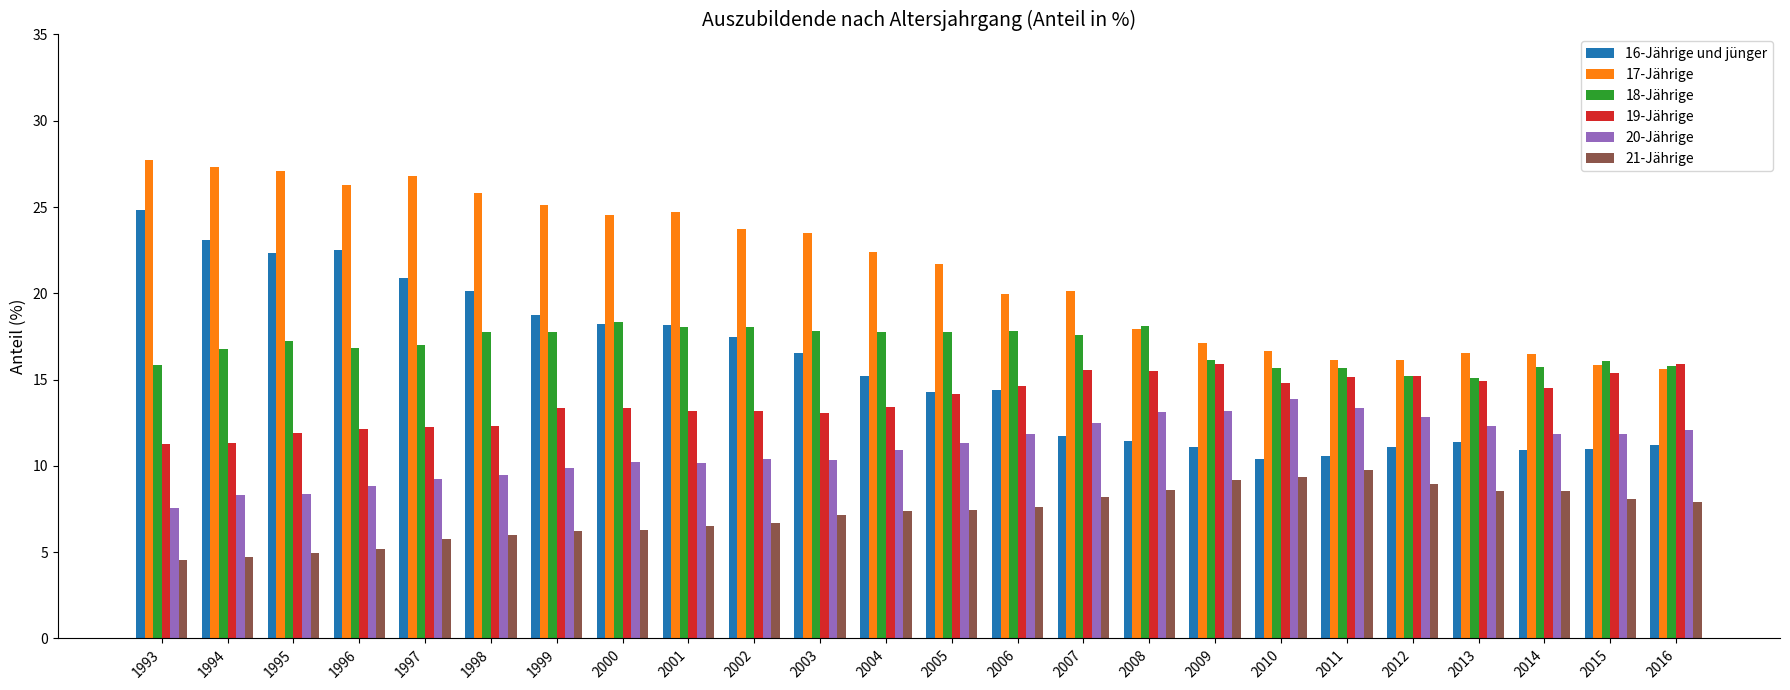

What is the lowest value of the 21-Jährige series?

4.5